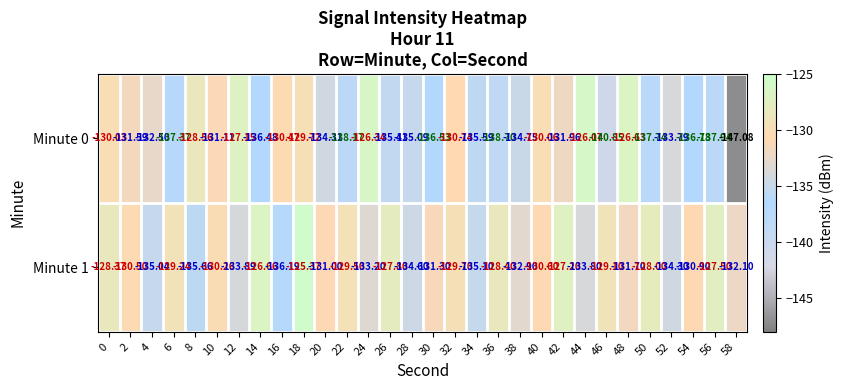

Is the value of Minute 0 at 24 greater than the value of Minute 1 at 10?

Yes